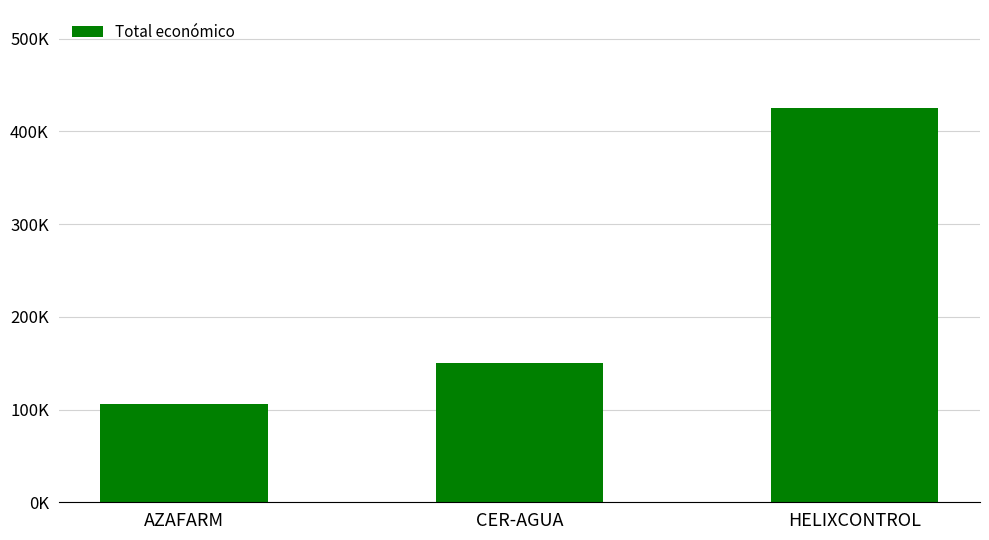

What is the label of the 3rd bar from the left?

HELIXCONTROL